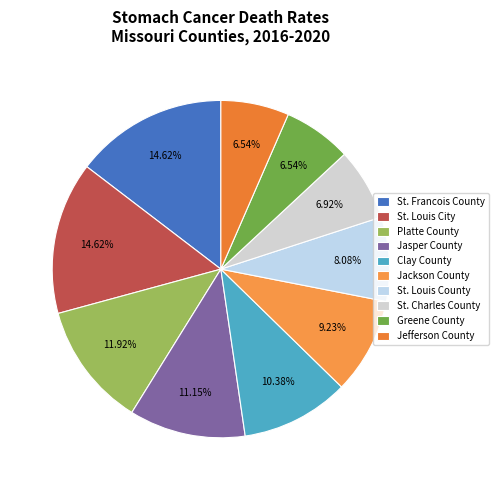

To the nearest percent, what percentage of the pie is St. Francois County?

15%